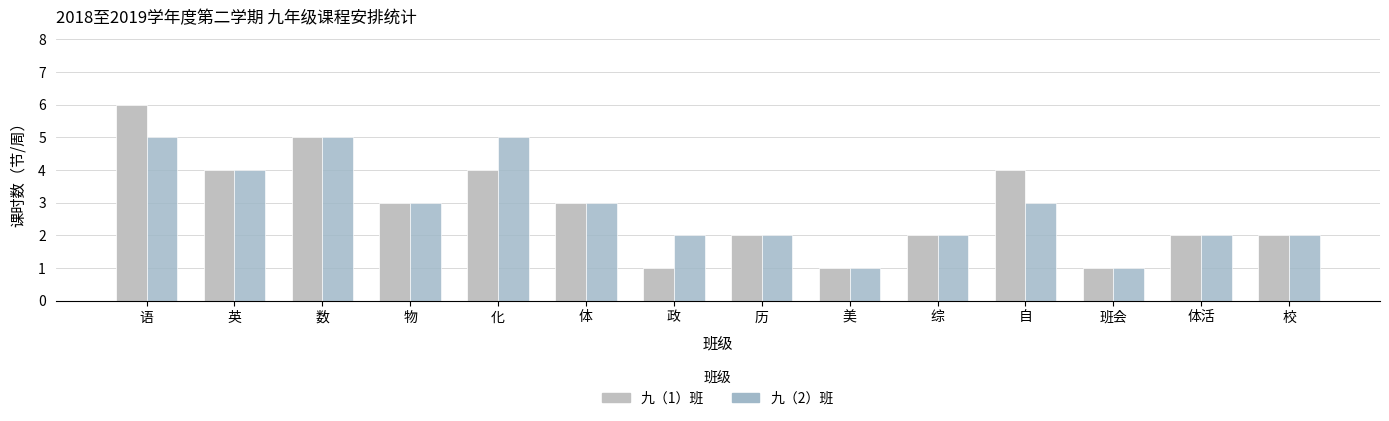

What is the difference between the highest and lowest values at 化?

1